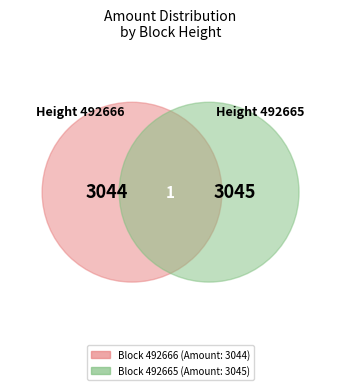

Count the number of slices in the pie.

2